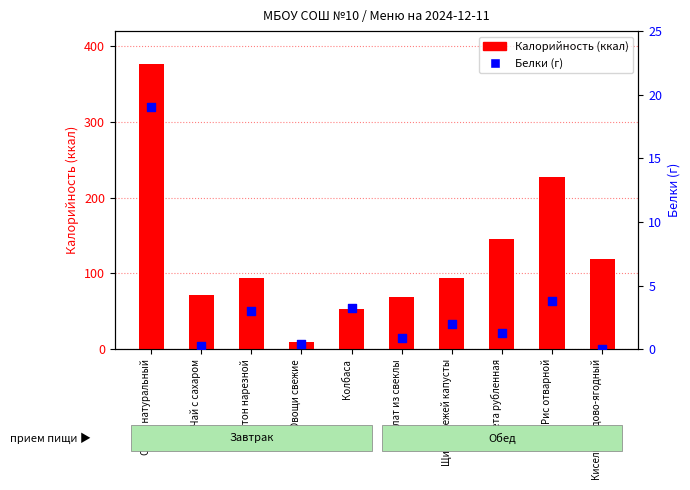

Which series reaches the maximum Y coordinate?

Калорийность (ккал)